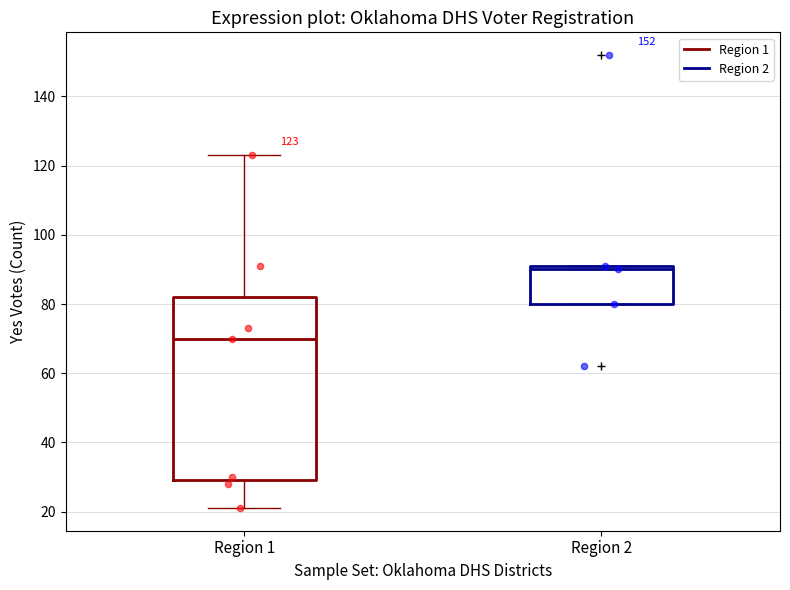

Which box has the lowest median line?

Region 1